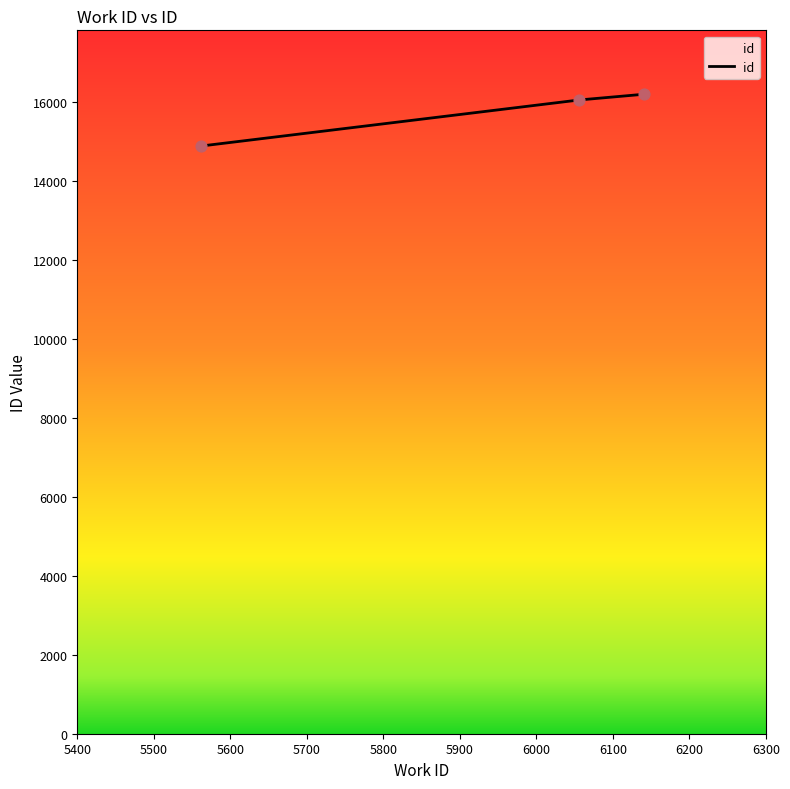

What is the sum of all values?

47128